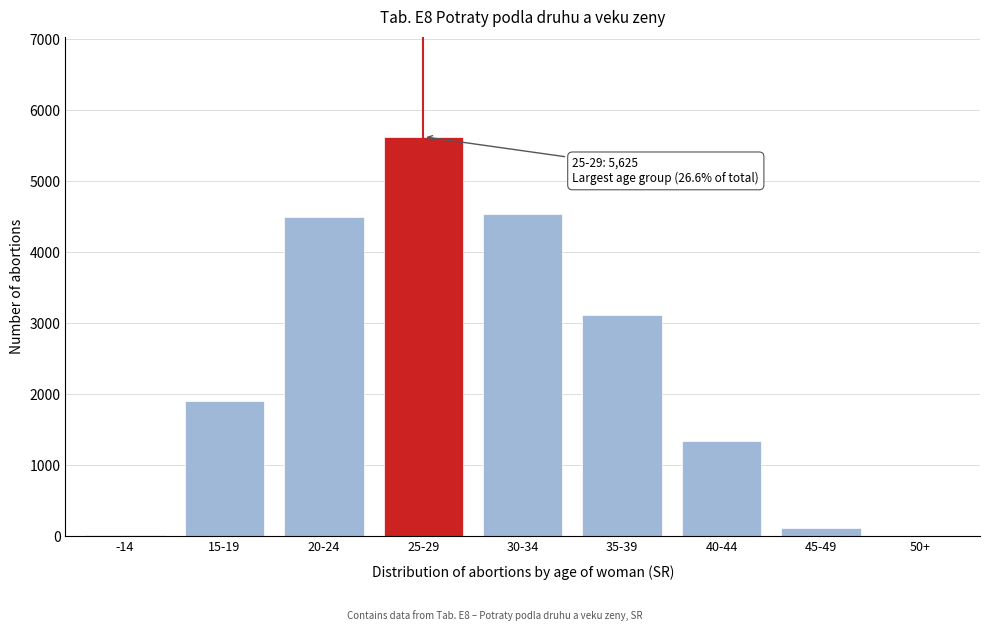

What is the sum of all values?

21159